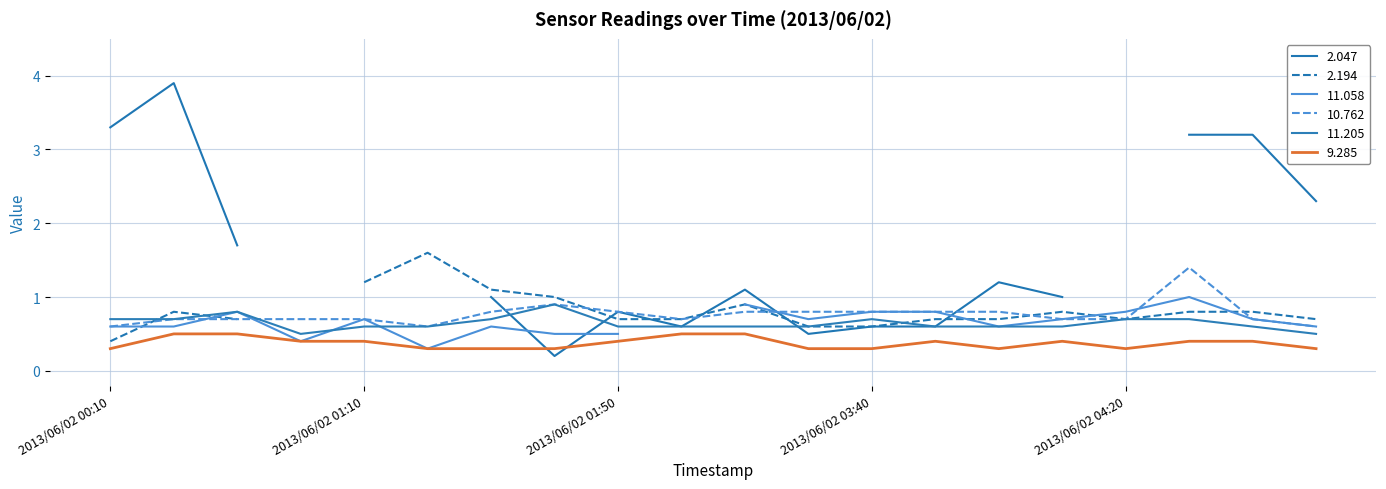

True or false: 11.205 and 10.762 intersect in this chart.

True